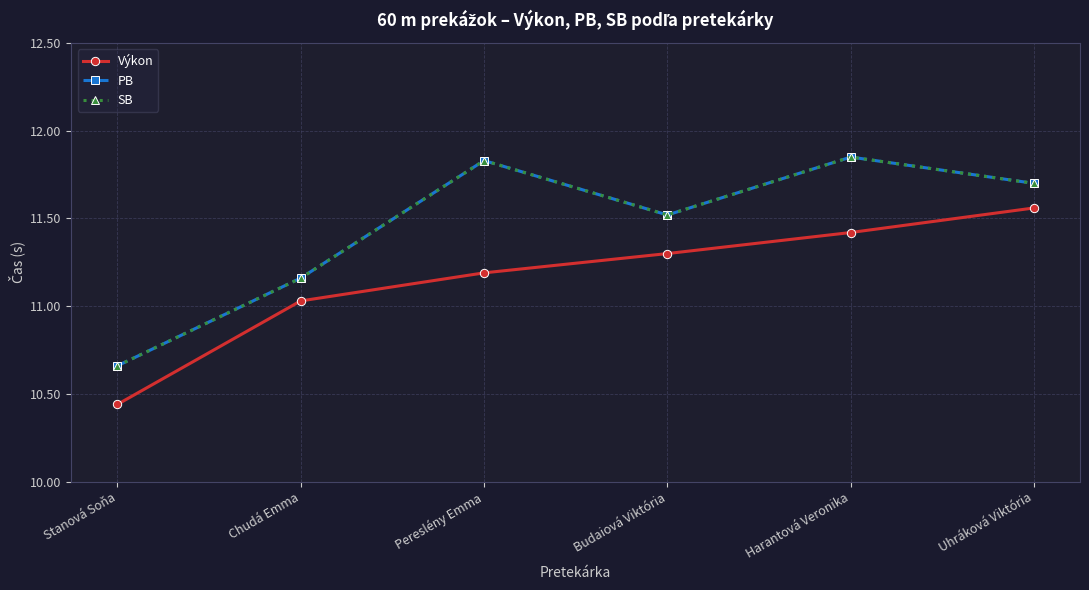

What is the spread (max minus min) of values at Harantová Veronika?

0.4